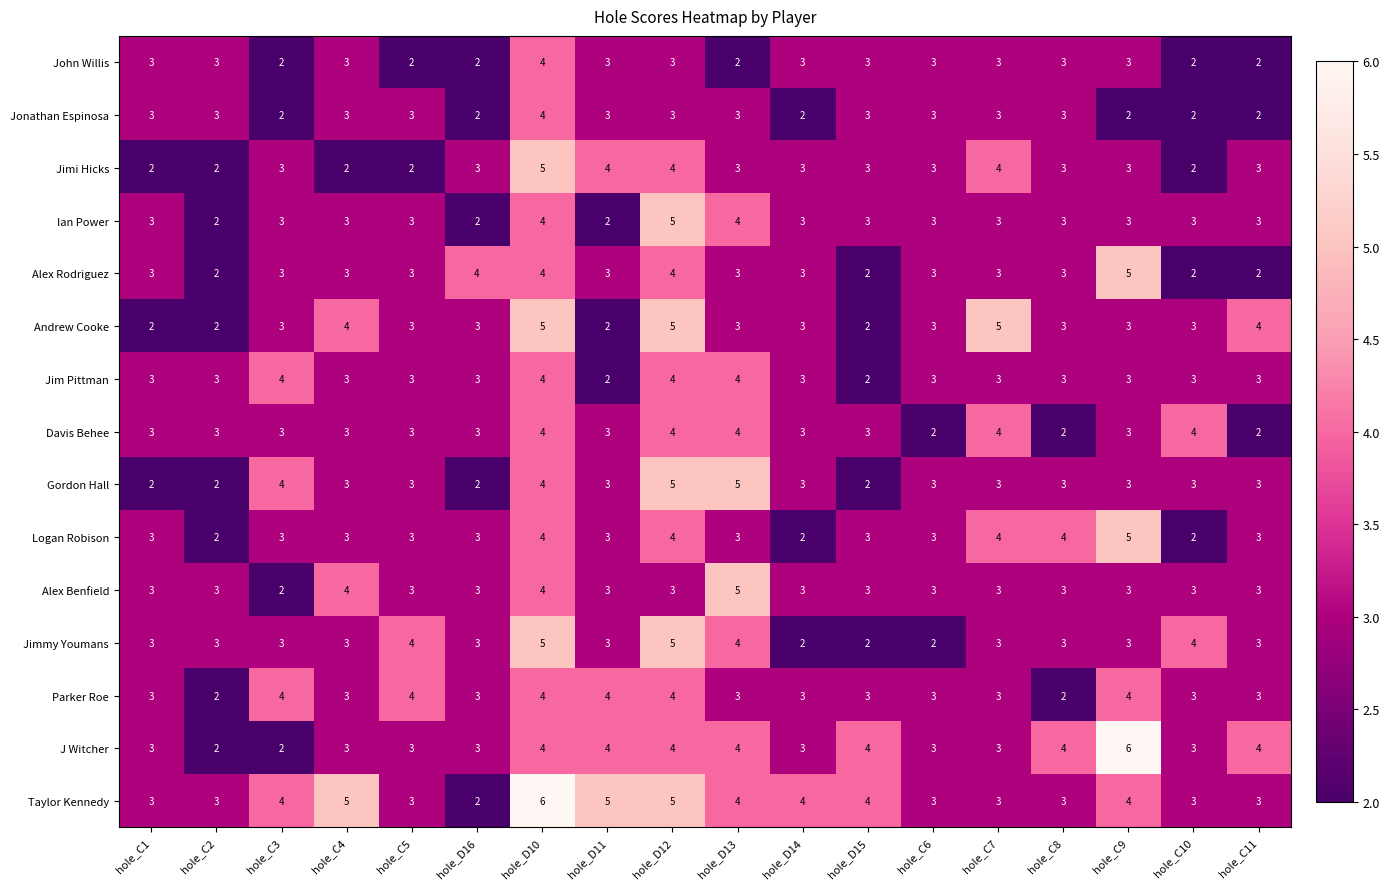

How many distinct data groups are displayed?

15